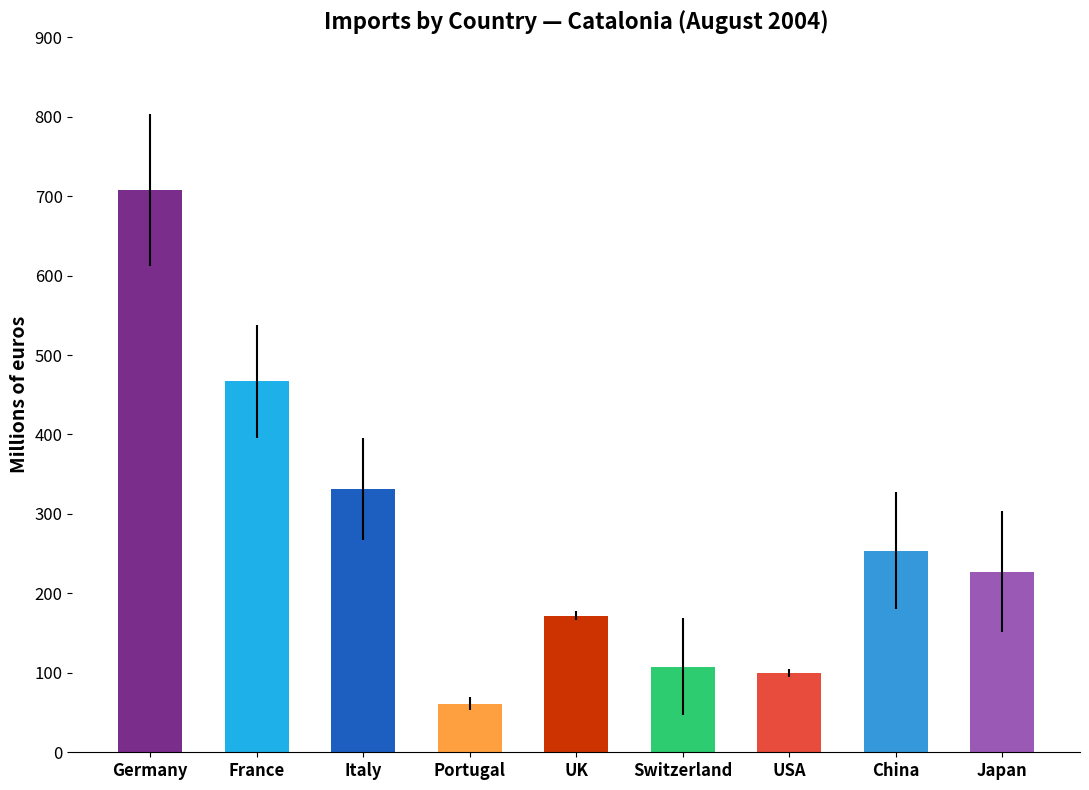

Reading left to right, extract all data points from this chart.

707.6	467.0	331.3	61.0	171.6	107.9	99.5	253.9	227.5